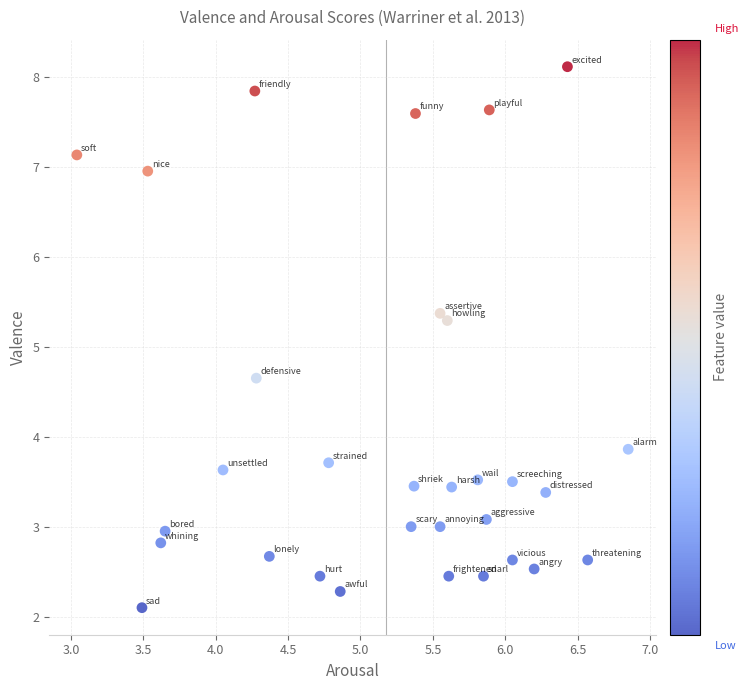

What is the range of X values (max minus min)?

3.8